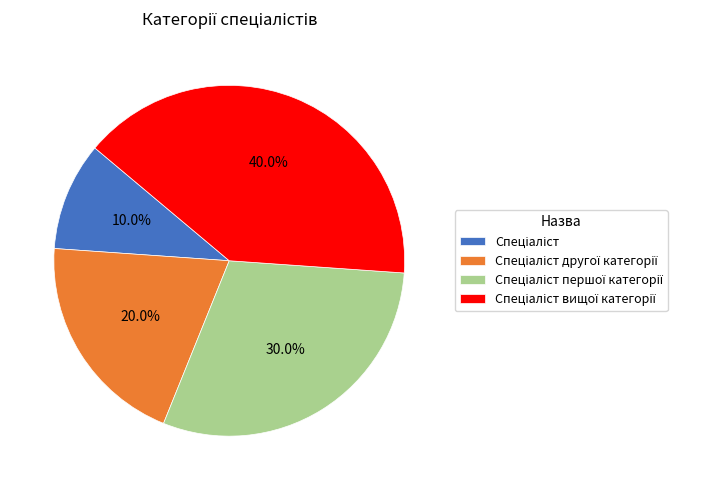

Is there any slice that represents more than half of the pie?

No